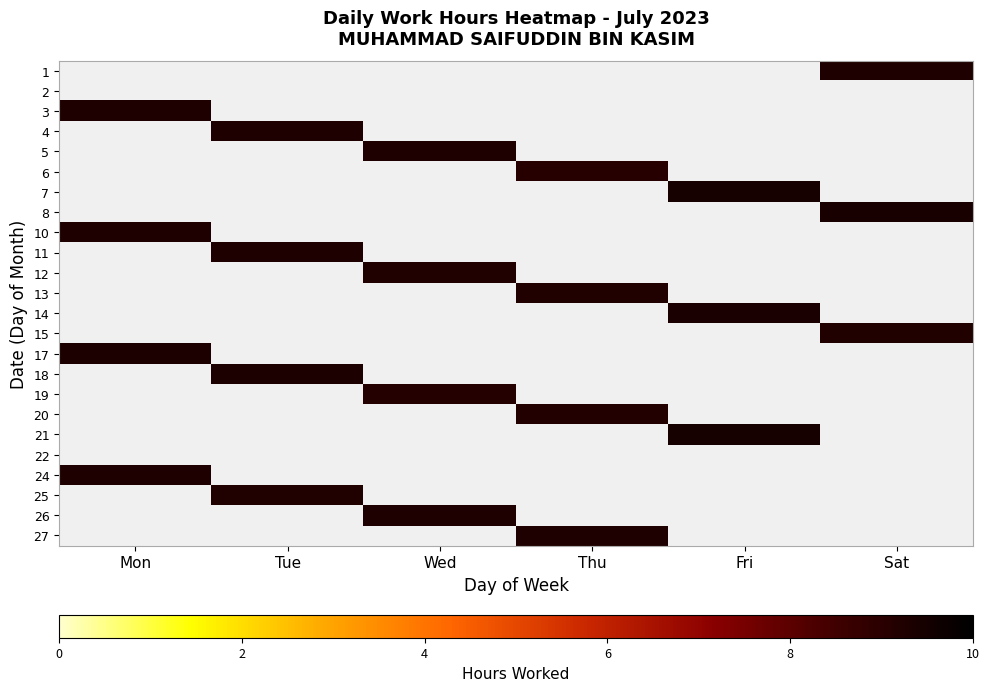

Between Thu and Mon, which is larger?

Mon